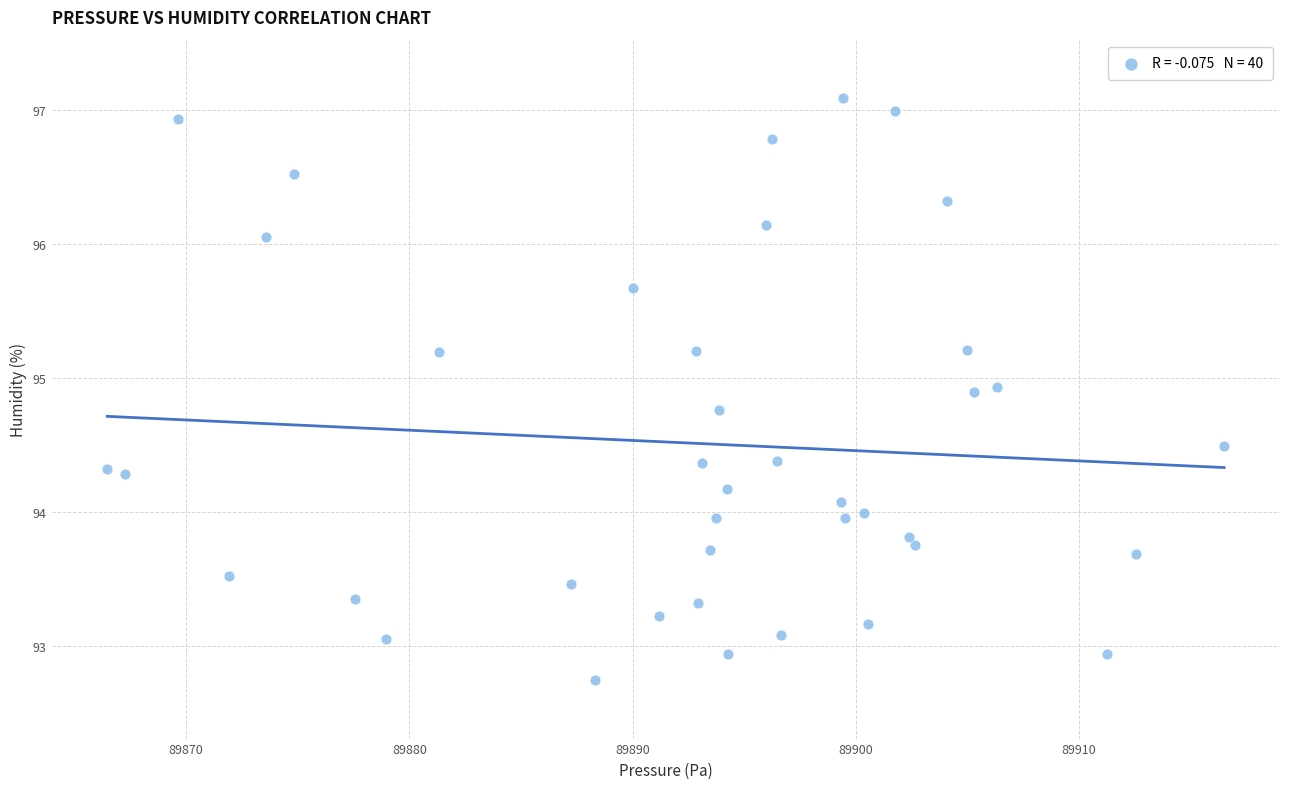

What is the range of X values (max minus min)?

50.0